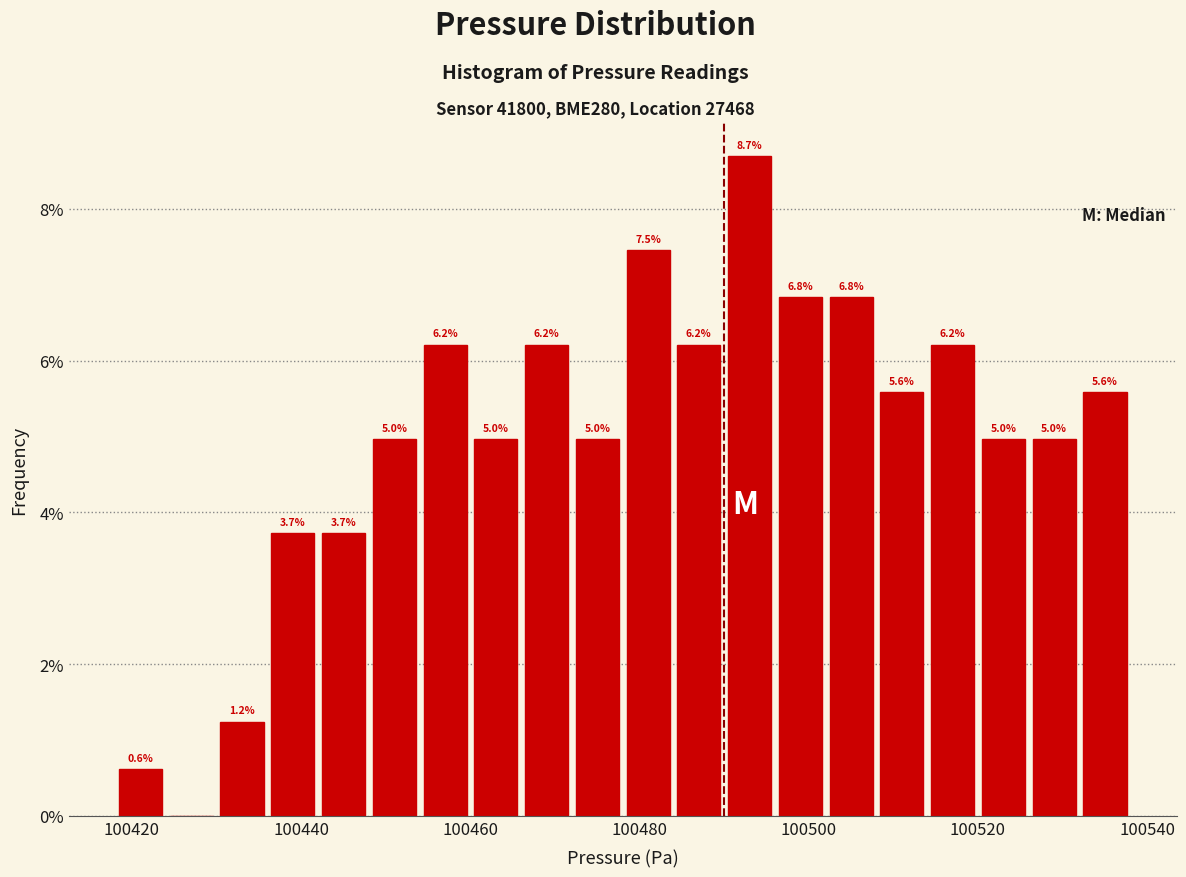

Around what value on the x-axis is the tallest bar? Give the approximate position of its centre, as read against the axis.

100494